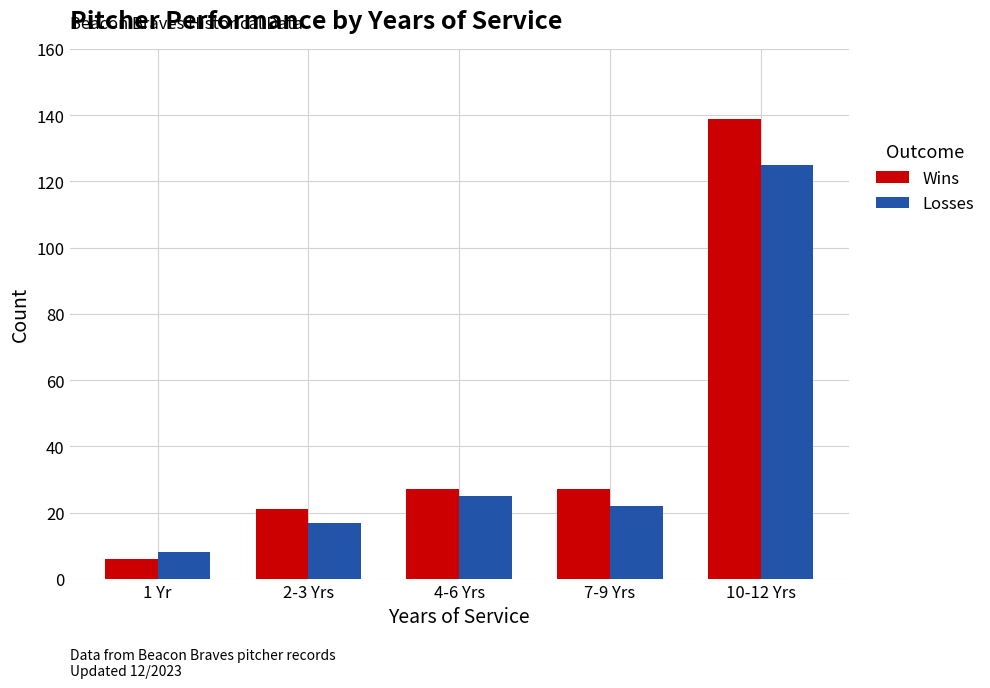

At how many categories does at least one series exceed 55?

1